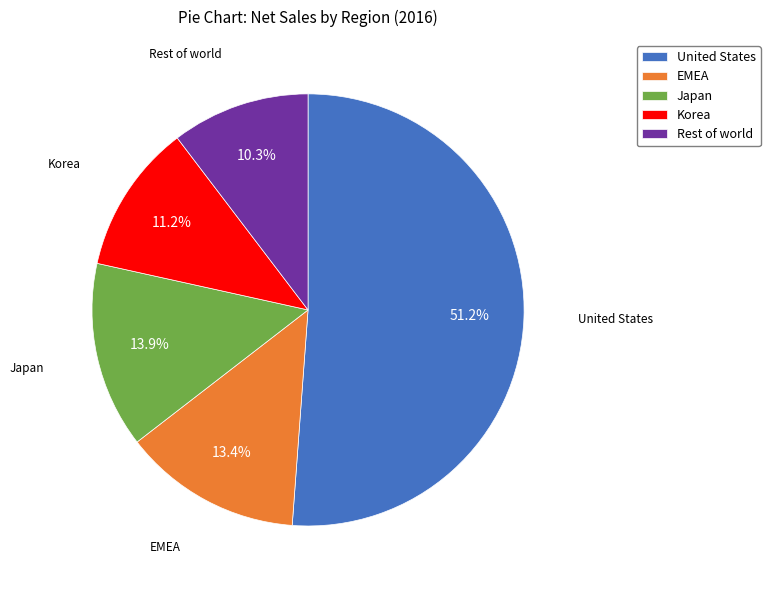

Which has a higher value, EMEA or Korea?

EMEA